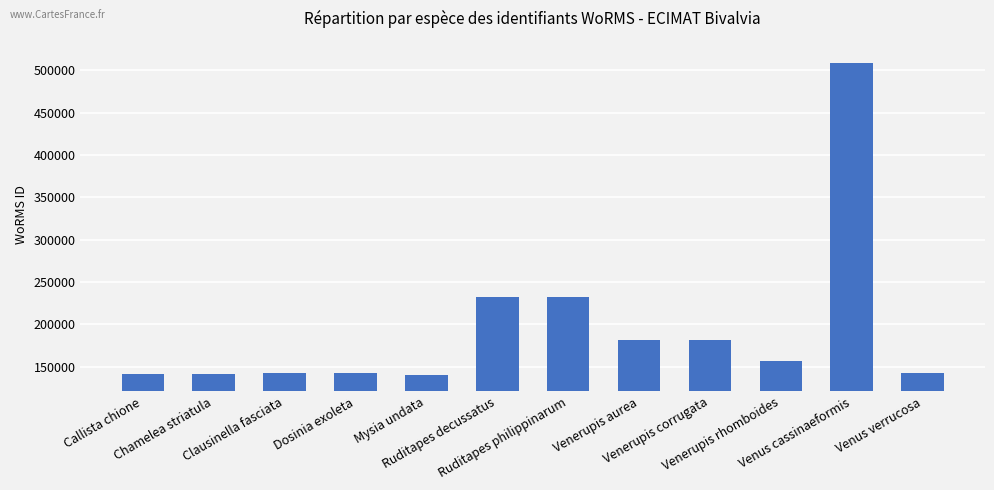

How many bars are there in total?

12